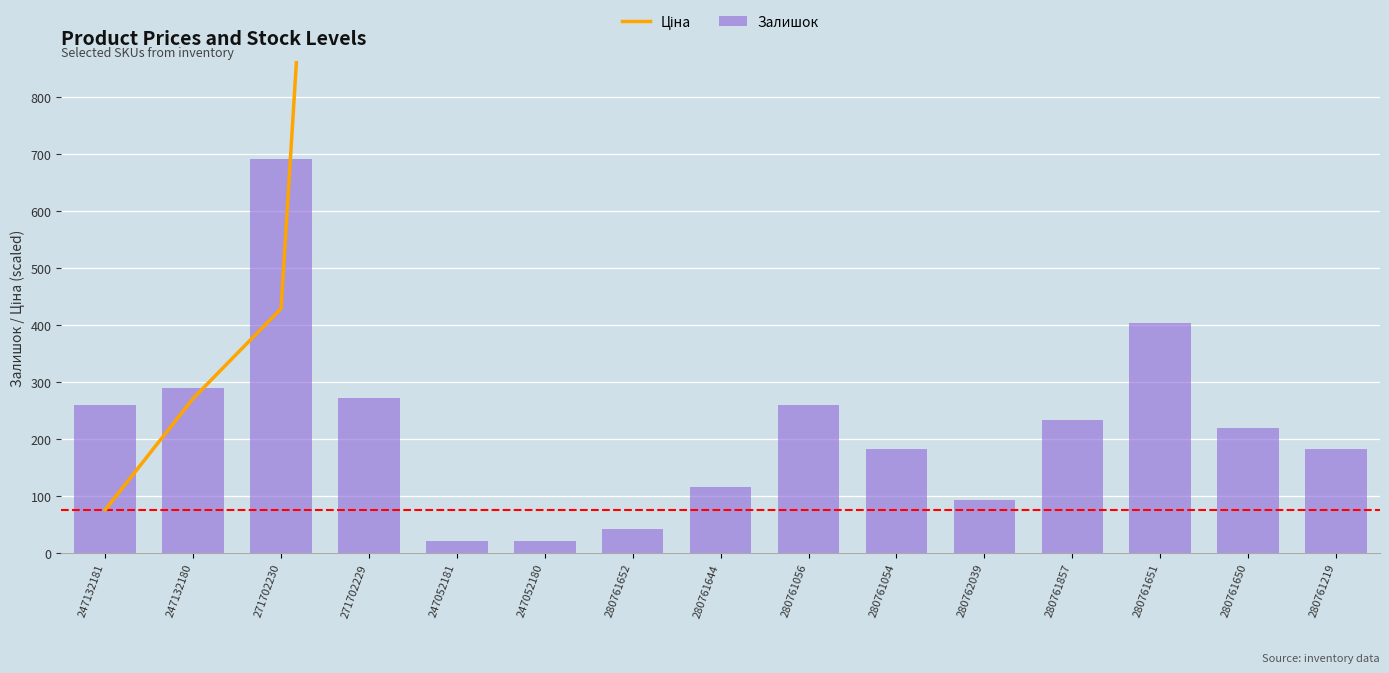

What is the approximate value of Залишок at 280762039?

93